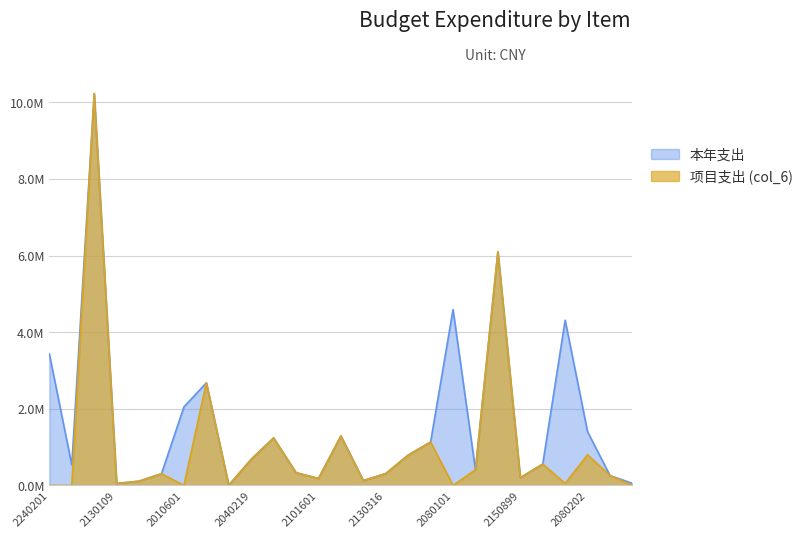

Rank the series at 2080999 from lowest to highest value.

项目支出 (col_6), 本年支出